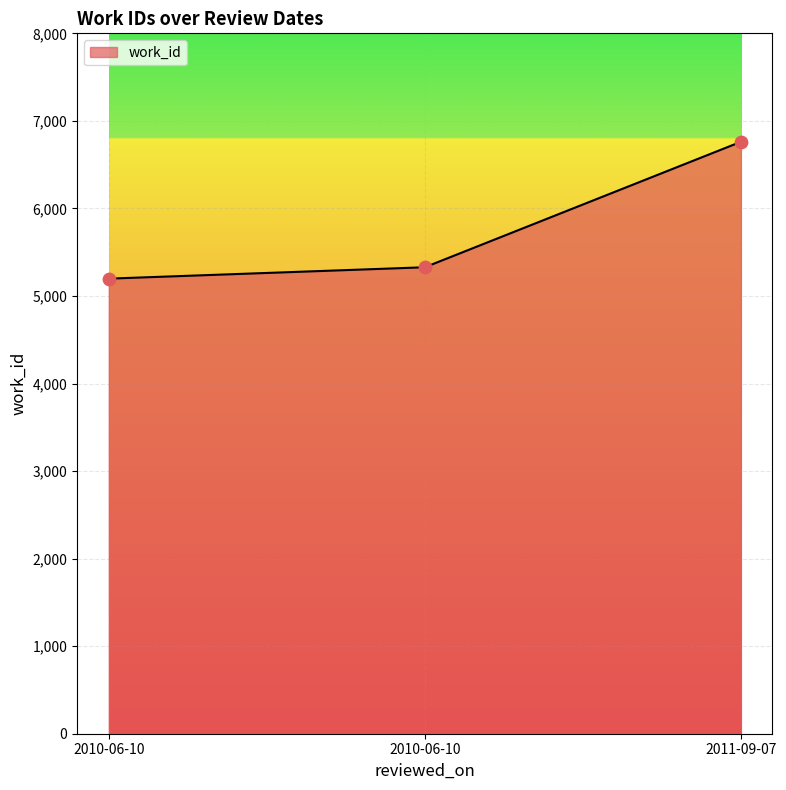

What is the ratio of the value at 2011-09-07 to the value at 2010-06-10?

1.3